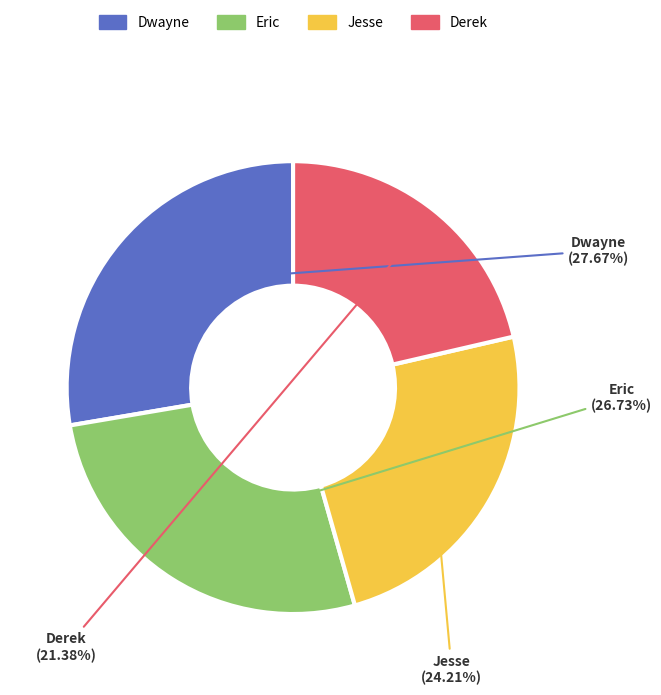

To the nearest percent, what is the combined percentage of Derek and Eric?

48%